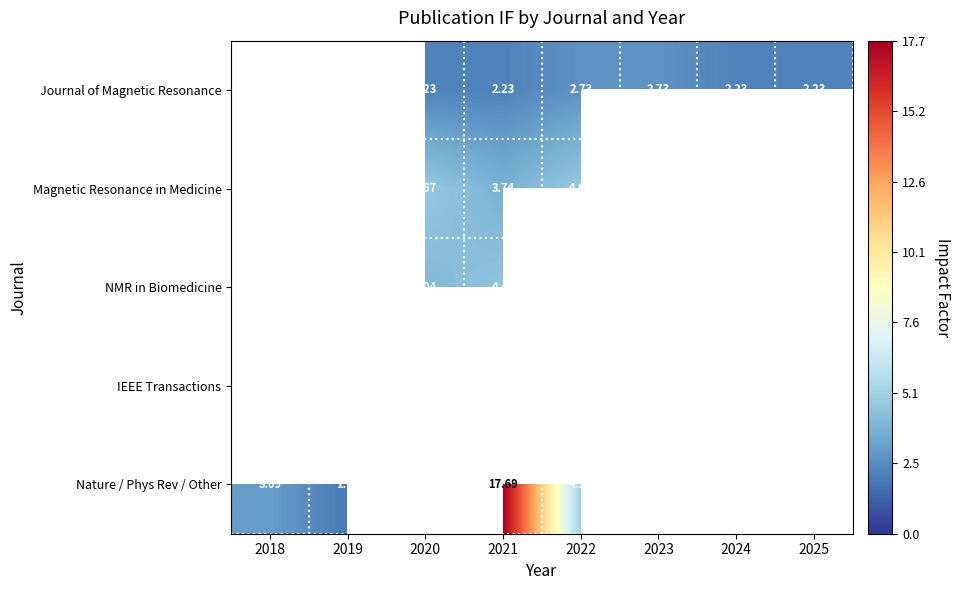

What is the difference between the maximum and minimum values in the Magnetic Resonance in Medicine series?

1.0